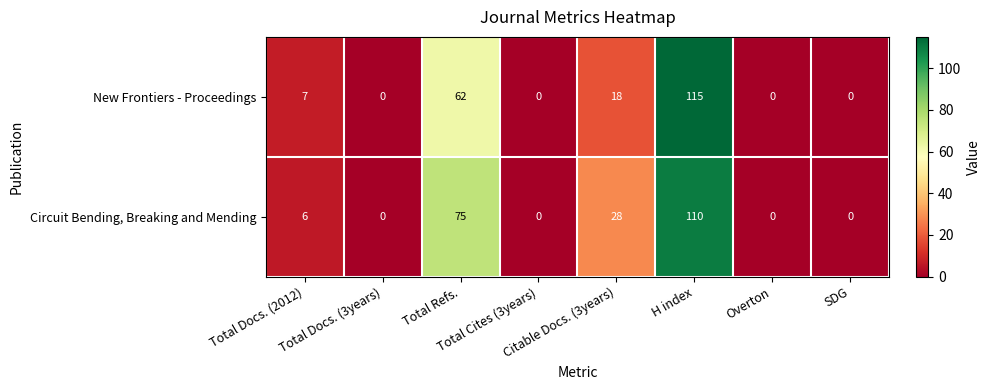

At which category is the sum across all series the highest?

H index